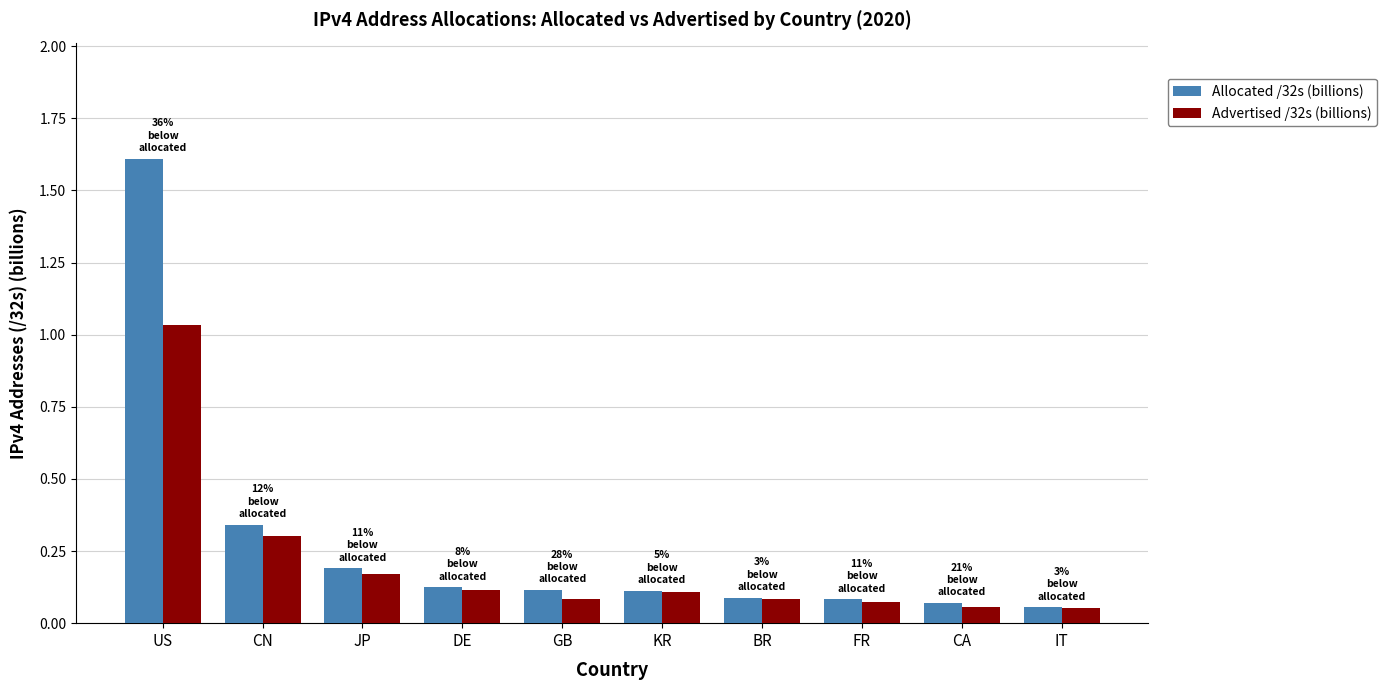

What is the sum of all Advertised /32s (billions) values?

2.1